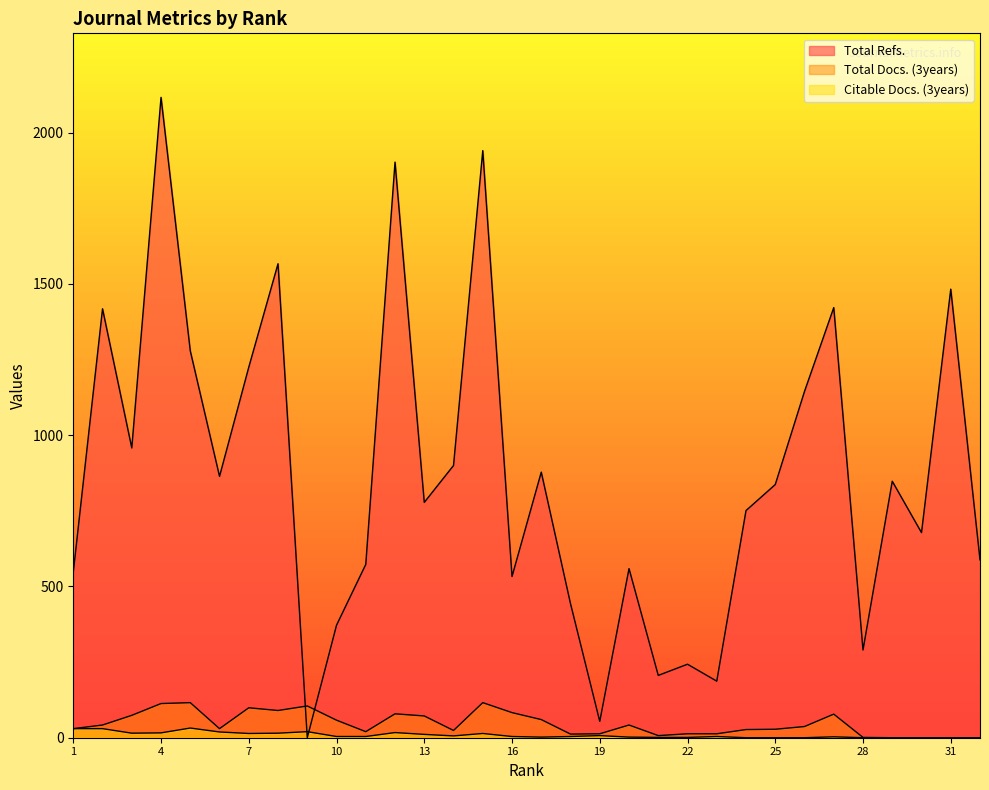

What is the total value across all series at 12?

1999